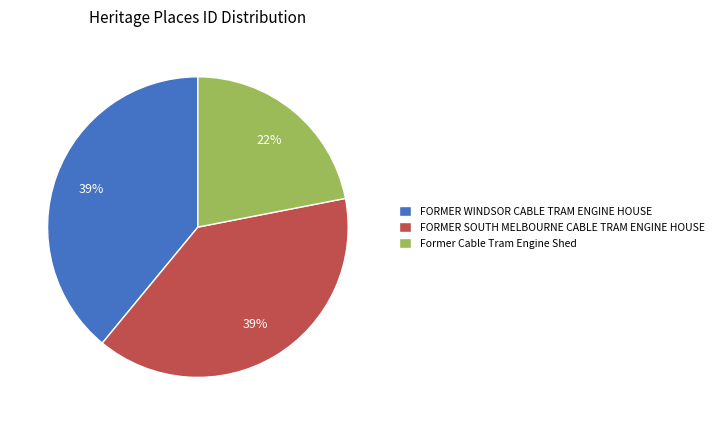

What percentage is the FORMER SOUTH MELBOURNE CABLE TRAM ENGINE HOUSE slice, to the nearest percent?

39%